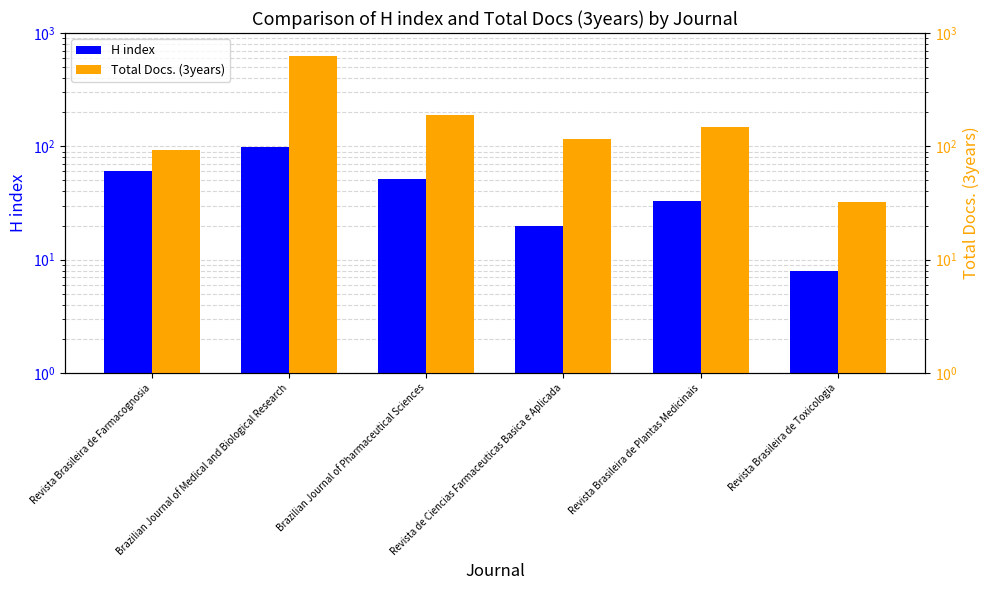

What is the label of the 4th bar from the right?

Brazilian Journal of Pharmaceutical Sciences